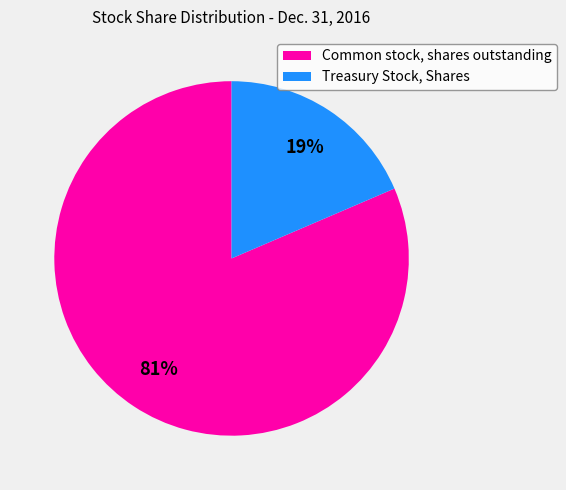

Does Treasury Stock, Shares account for over 50% of the chart?

No